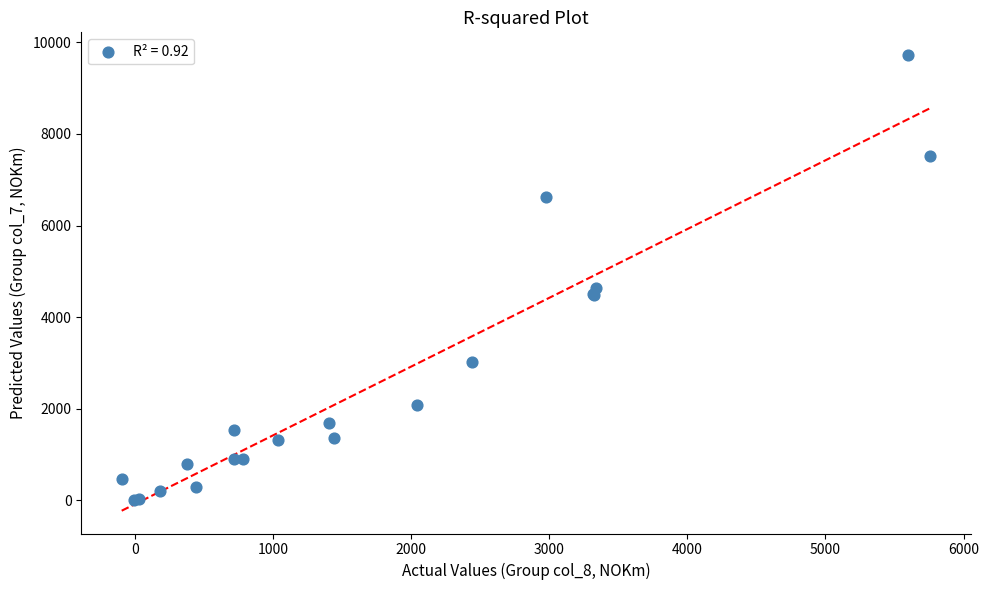

What Y value in the scatter plot is closest to 4867?

4632